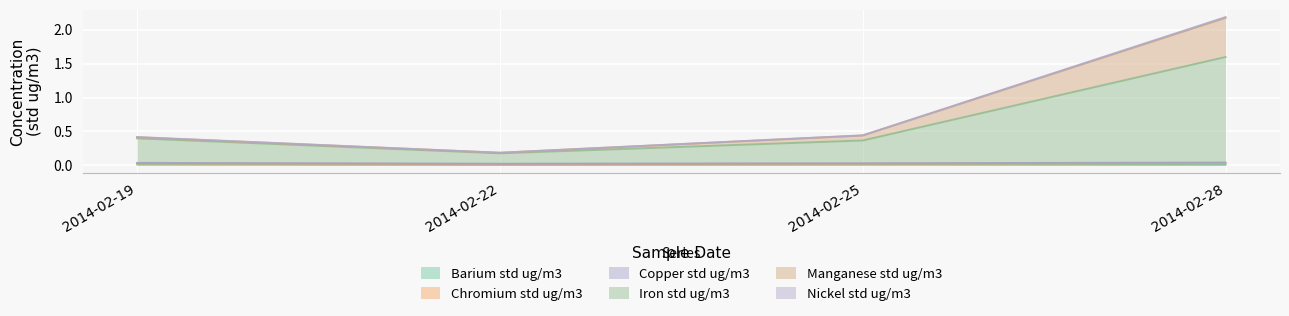

At which category is the sum across all series the highest?

2014-02-28